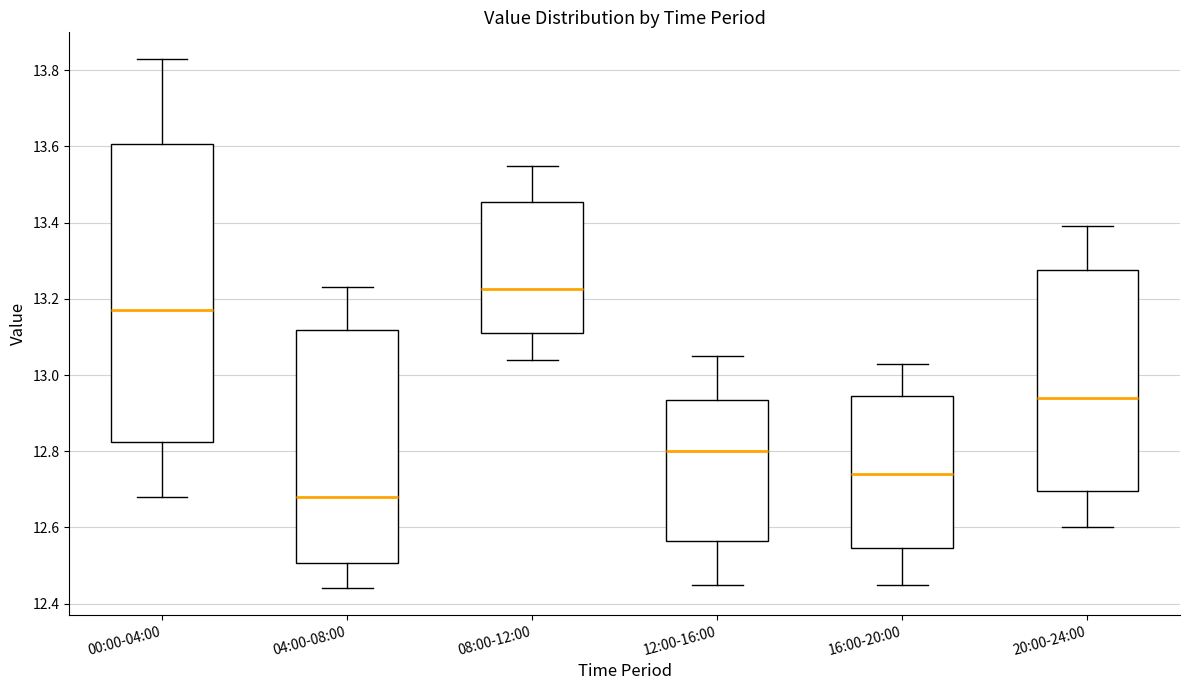

Where is the lower edge of the box for 12:00-16:00 on the y-axis? The values are not printed on the chart, so give them approximately, as read against the axis.

12.56